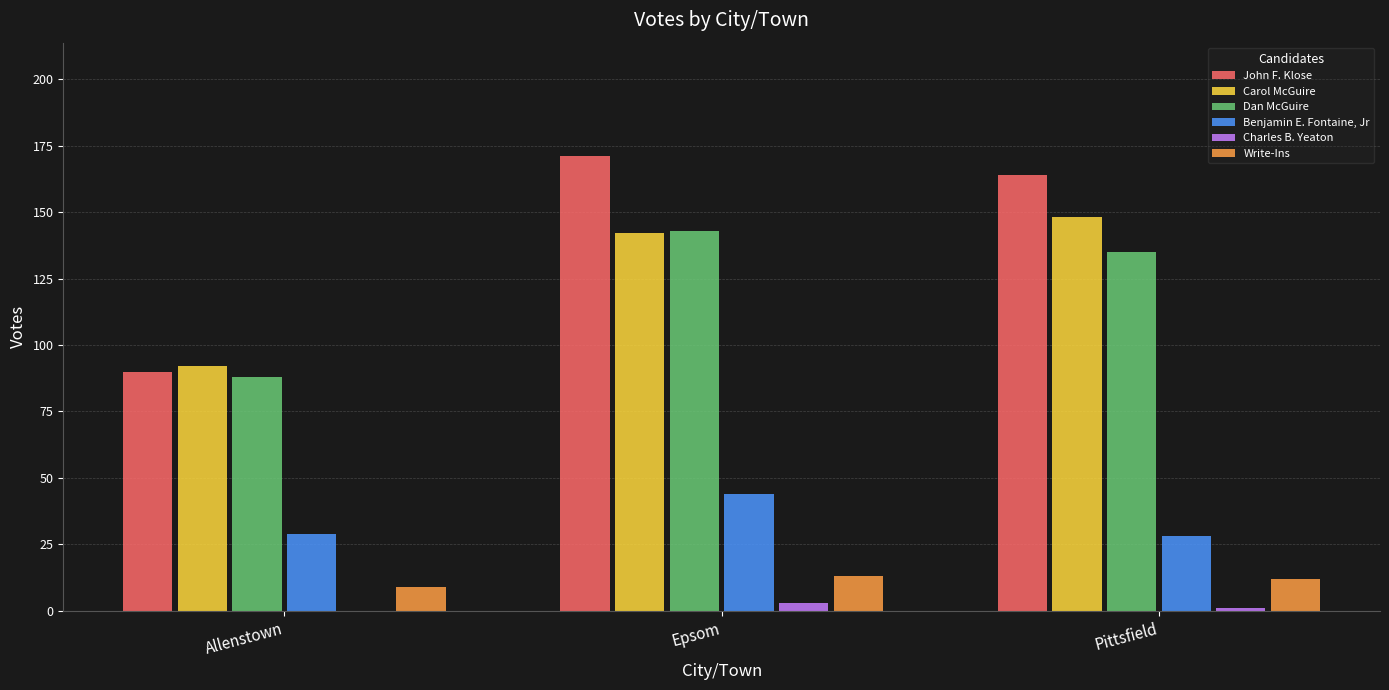

Which series has the largest total across all categories?

John F. Klose